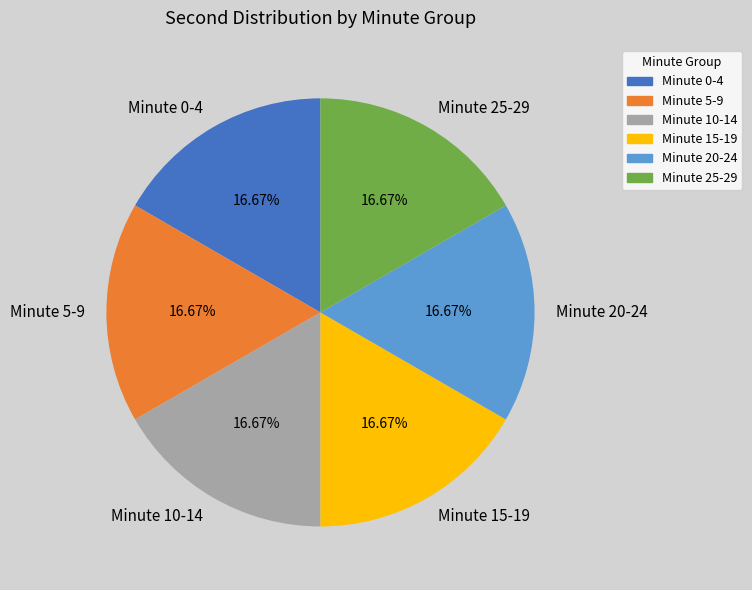

Is there any slice that represents more than half of the pie?

No